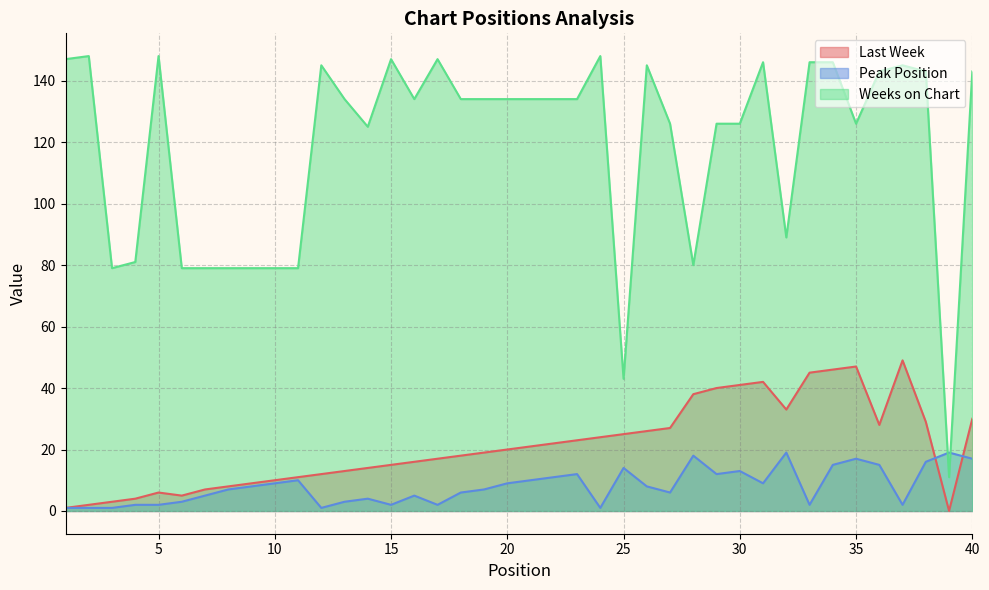

Is it true that Last Week equals 27 at 27?

True